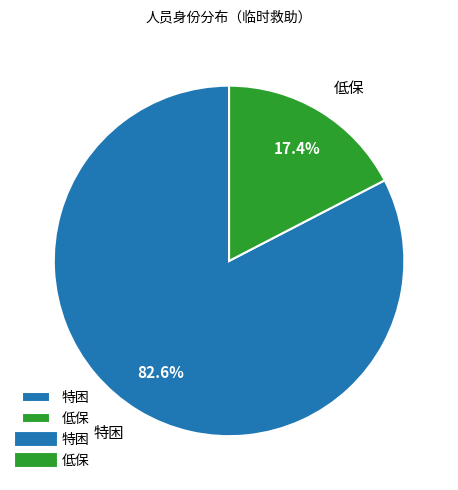

How many segments does this pie chart have?

2